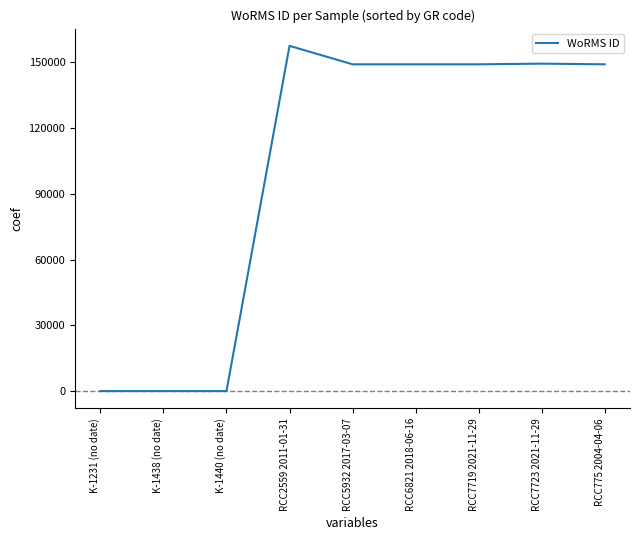

Which label corresponds to the largest value in the chart?

RCC2559 2011-01-31